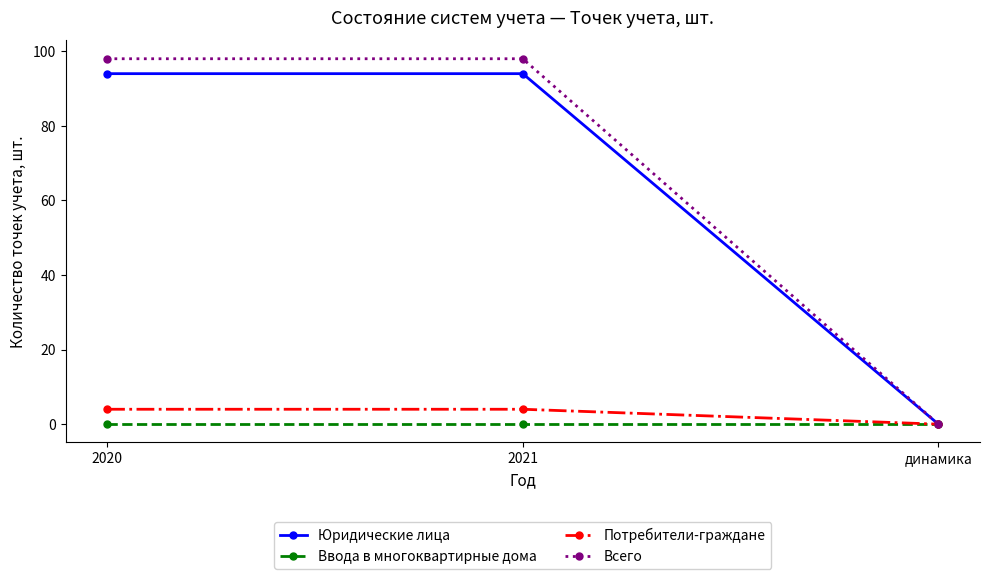

What are all the series names shown in the legend?

Юридические лица, Ввода в многоквартирные дома, Потребители-граждане, Всего